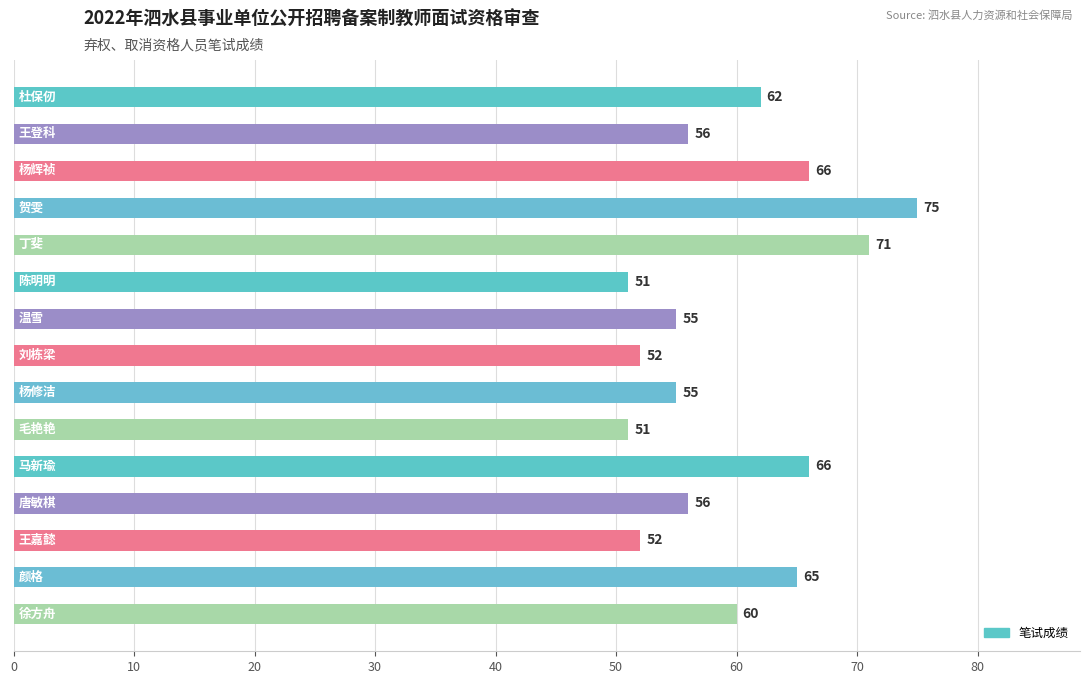

Reading top to bottom, list all the values displayed in this chart.

62	56	66	75	71	51	55	52	55	51	66	56	52	65	60